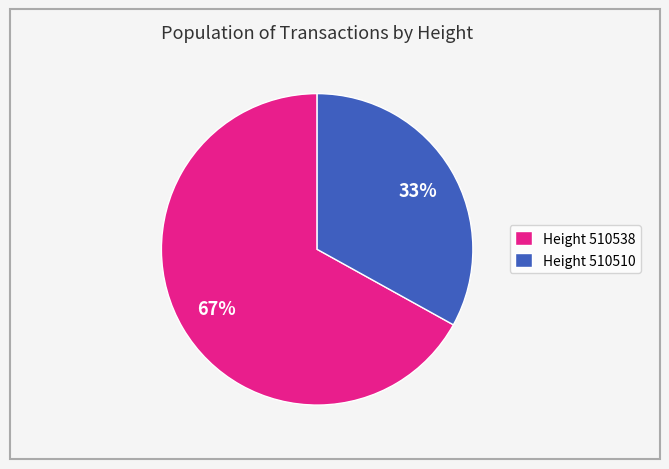

What is the majority slice?

Height 510538